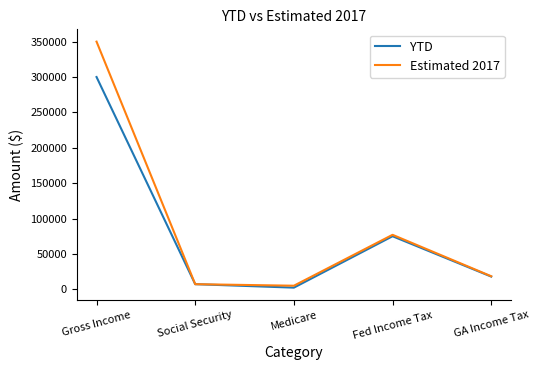

Reading left to right, what are all the values shown in this chart?

YTD: Gross Income=300000.0	Social Security=7254.0	Medicare=2366.0	Fed Income Tax=75000.0	GA Income Tax=18000.0
Estimated 2017: Gross Income=350000.0	Social Security=7254.0	Medicare=5075.0	Fed Income Tax=77018.8	GA Income Tax=18475.0